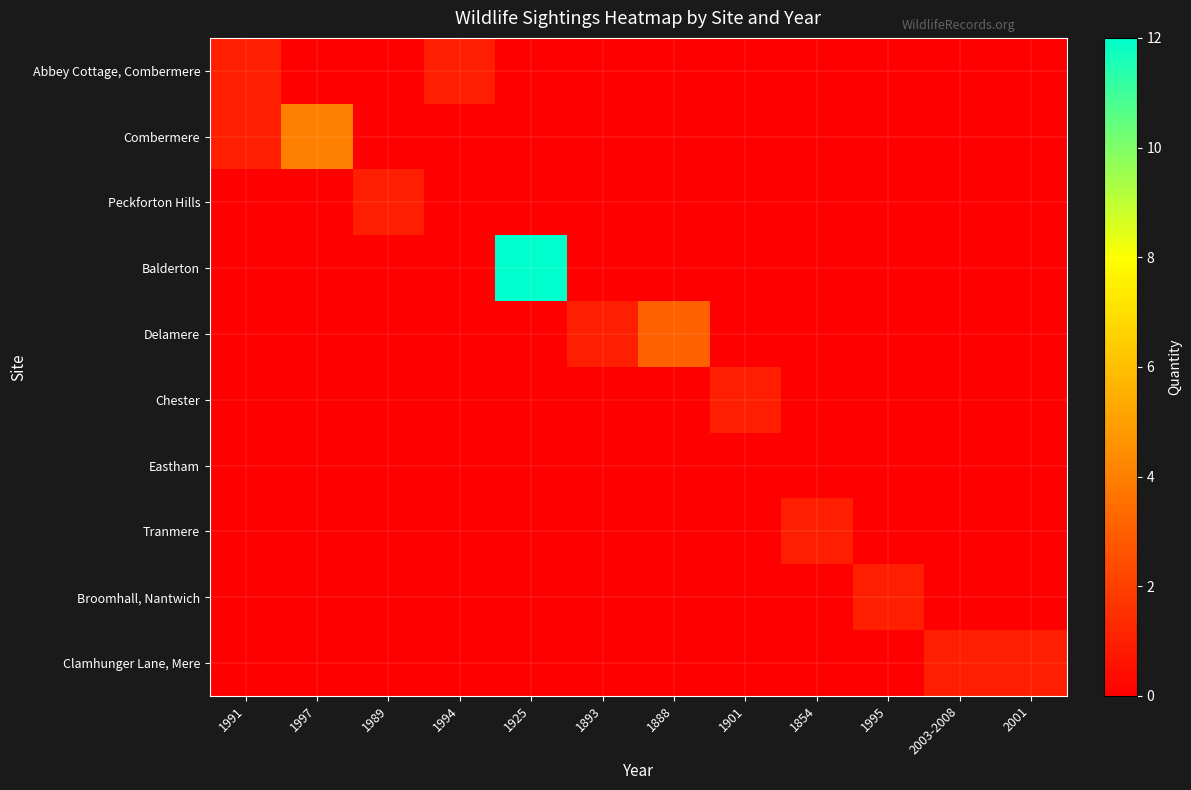

At which category does the chart reach its minimum across all series?

1997